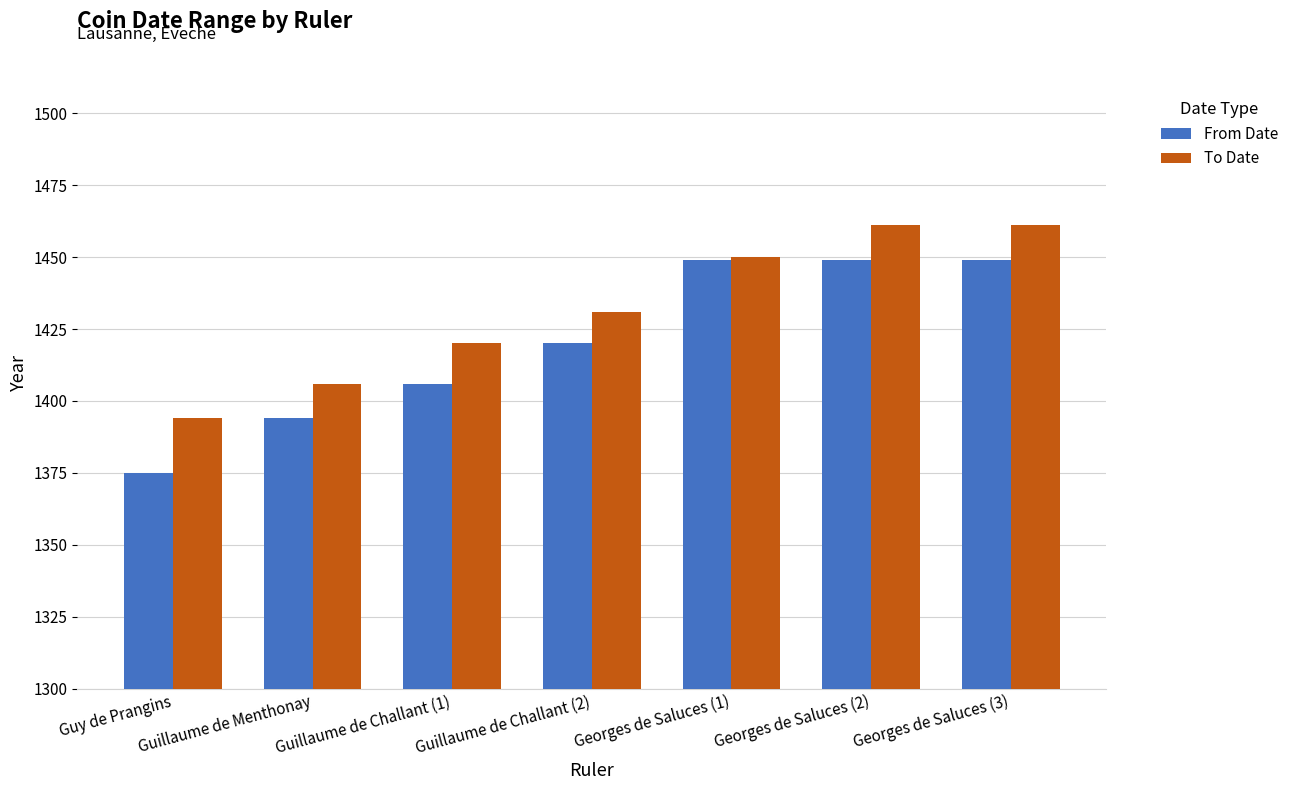

Read the To Date value at Guillaume de Menthonay, to the nearest 5.

1405